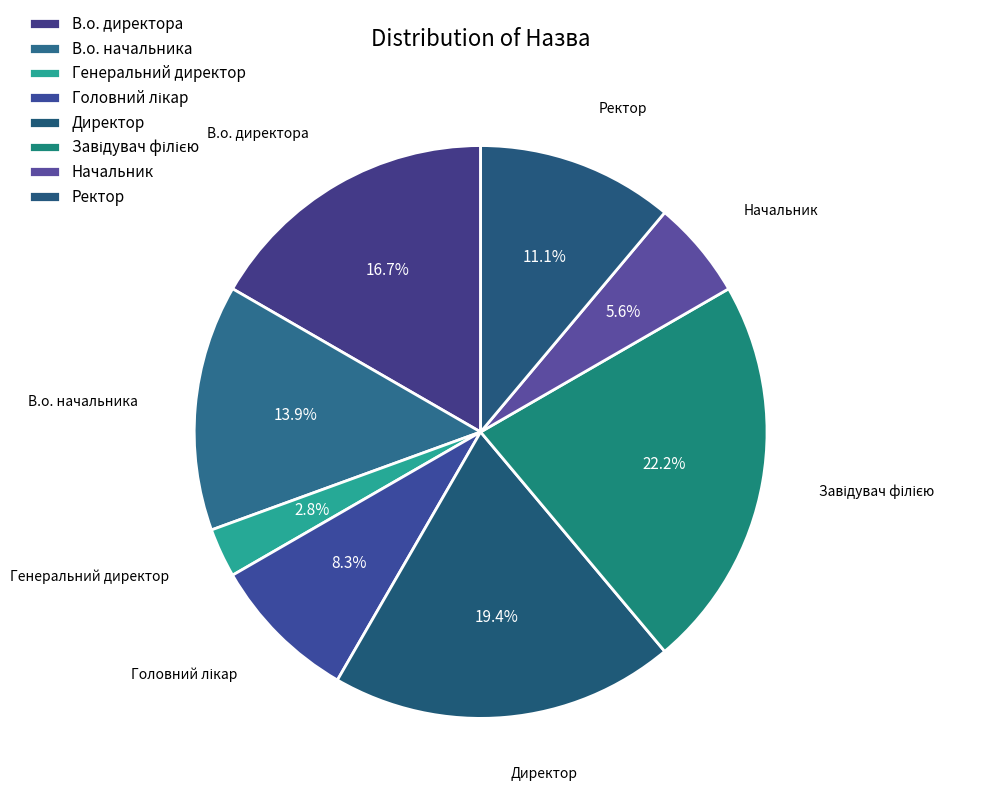

What is the smallest slice in the pie chart?

Генеральний директор